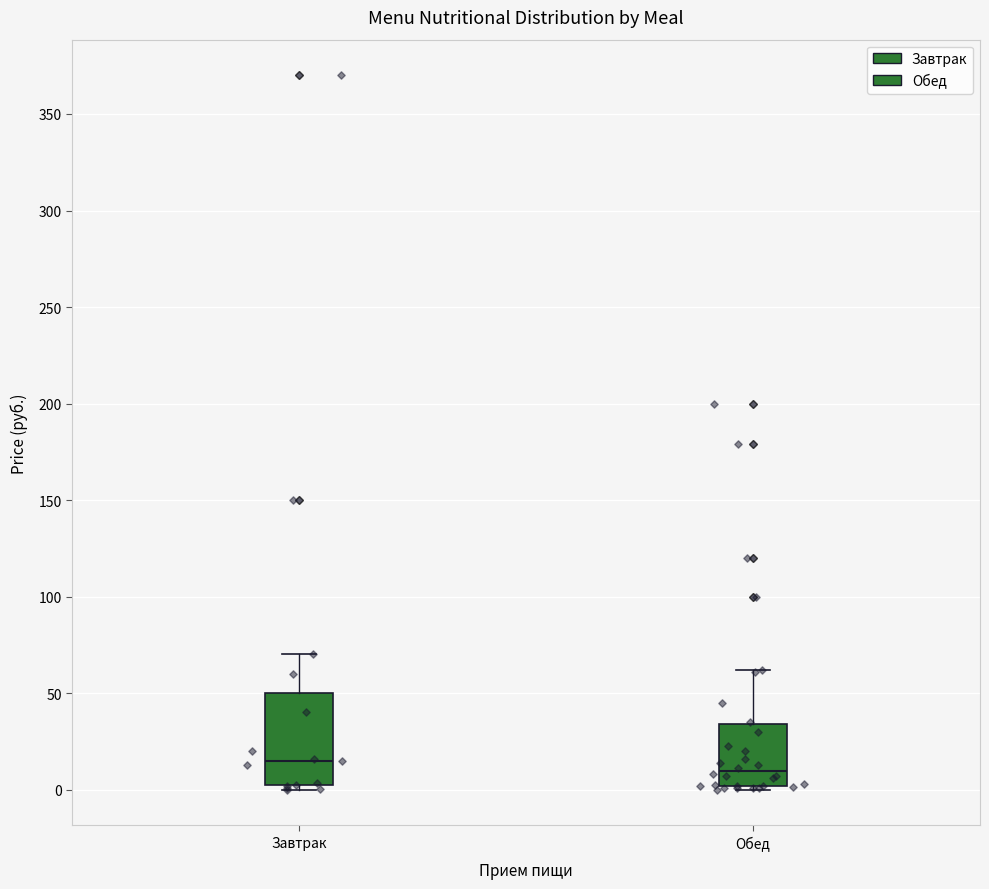

Reading left to right, read every box against the y-axis: the position of its median line, the range the box covers, and the ends of its whiskers. The values are not printed on the chart, so give them approximately, as read against the axis.

Завтрак: median 15, box 0 to 50, whiskers 0 (just below the box's lower edge) to 70
Обед: median 10, box 0 to 35, whiskers 0 (just below the box's lower edge) to 60